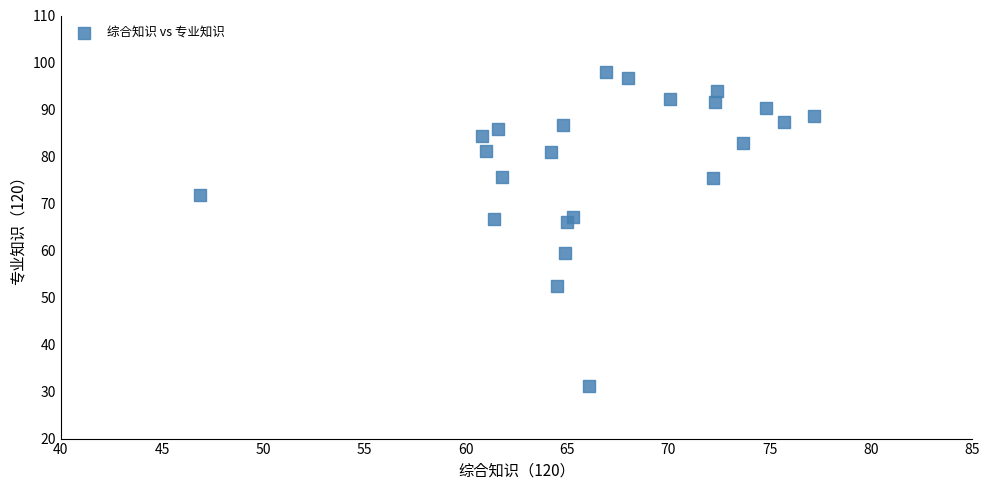

What is the range of Y values (max minus min)?

66.8